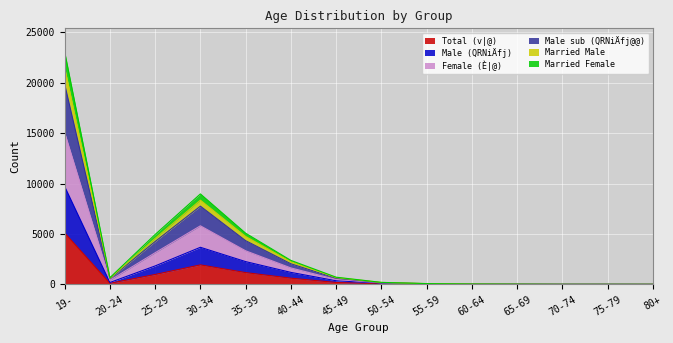

The value of Male sub (QRNiÄfj@@) at 55-59 is 140. True or false?

False